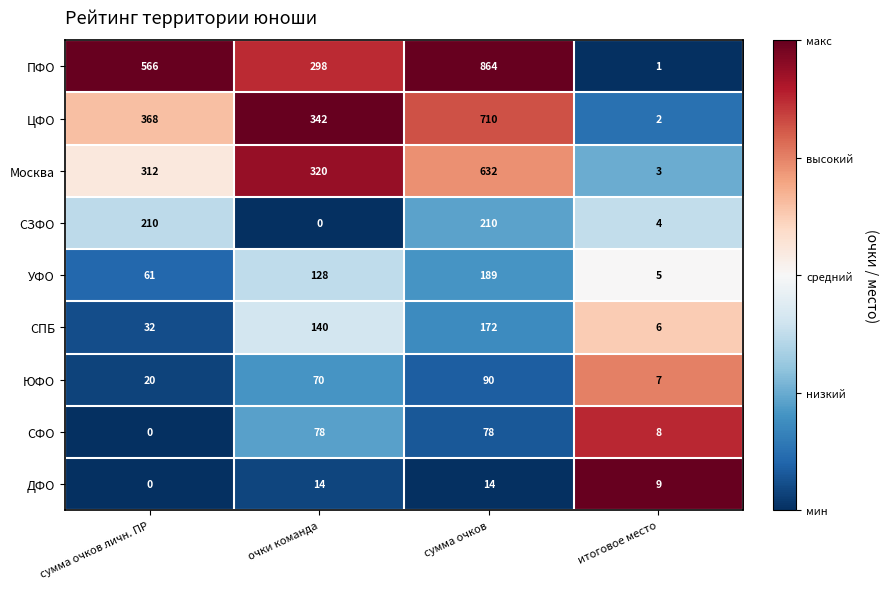

What is the total value across all series at итоговое место?

45